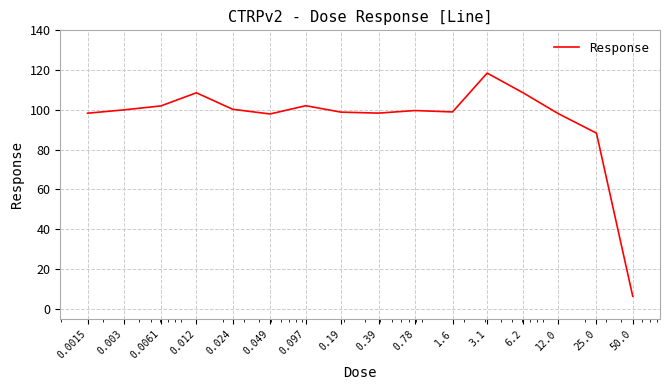

What is the greatest value displayed?

118.5